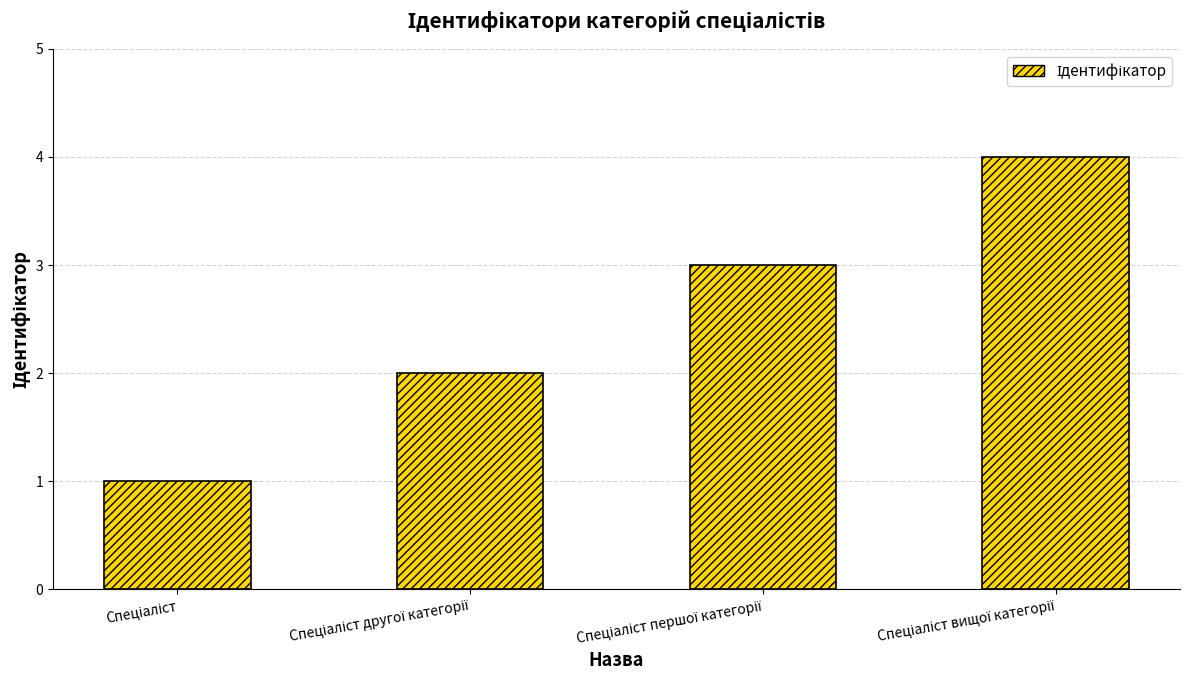

What is the difference between the maximum and minimum values?

3